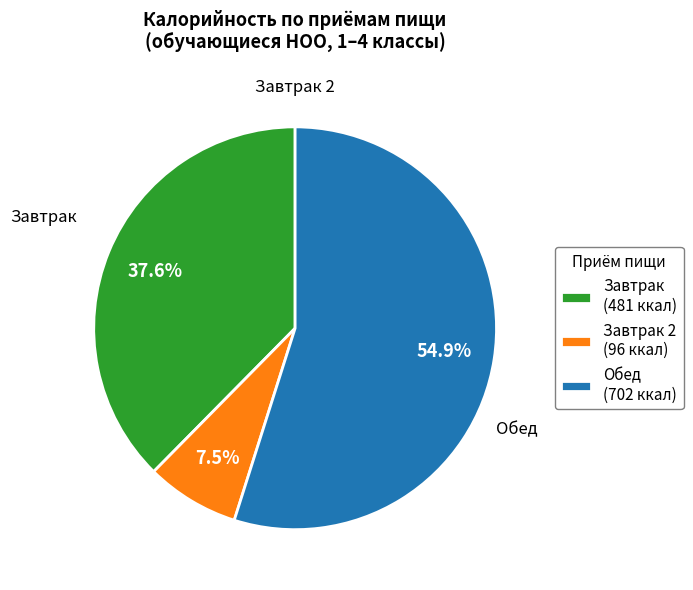

Rank the categories by value from lowest to highest.

Завтрак 2 (96 ккал), Завтрак (481 ккал), Обед (702 ккал)